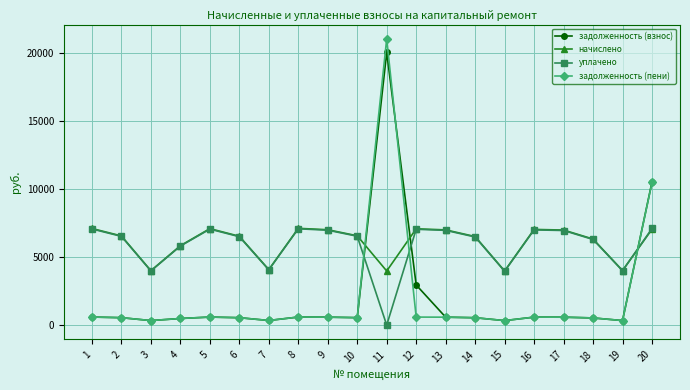

What value does the начислено series have at 9?

7003.7